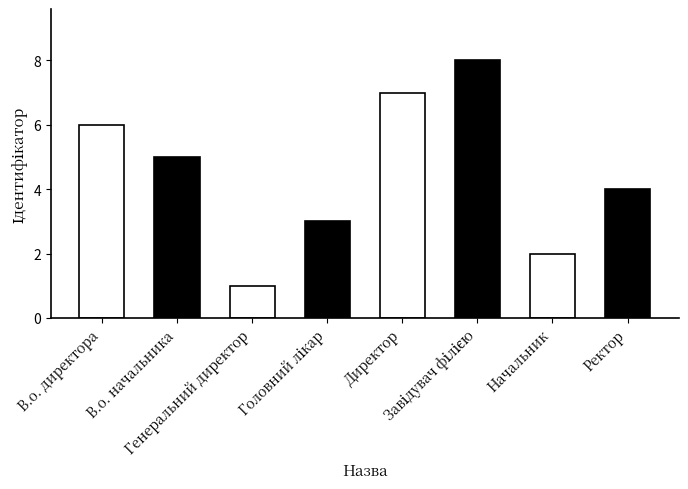

Does the chart contain any negative values?

No